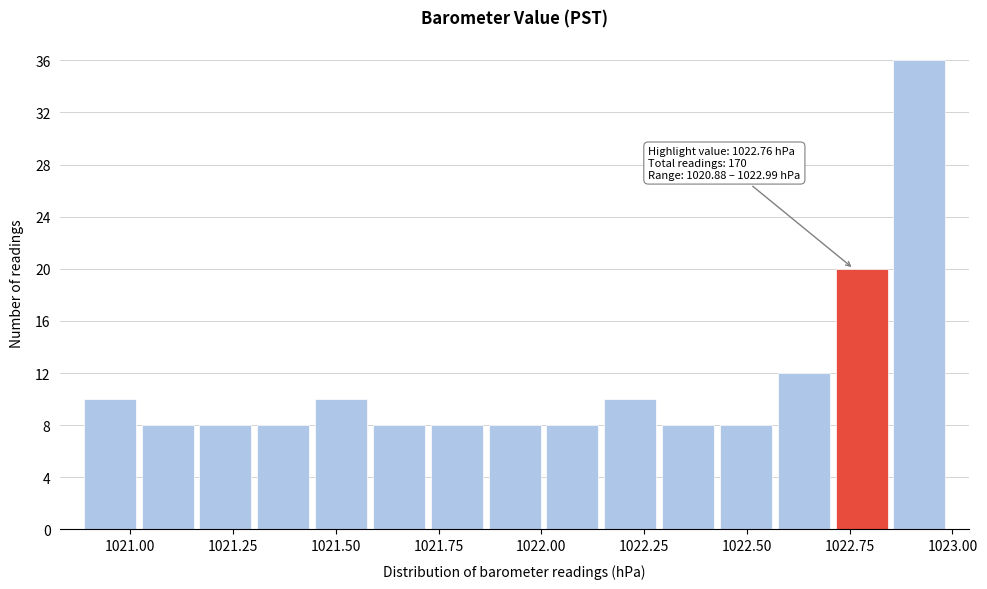

Around what value on the x-axis is the tallest bar? Give the approximate position of its centre, as read against the axis.

1022.90